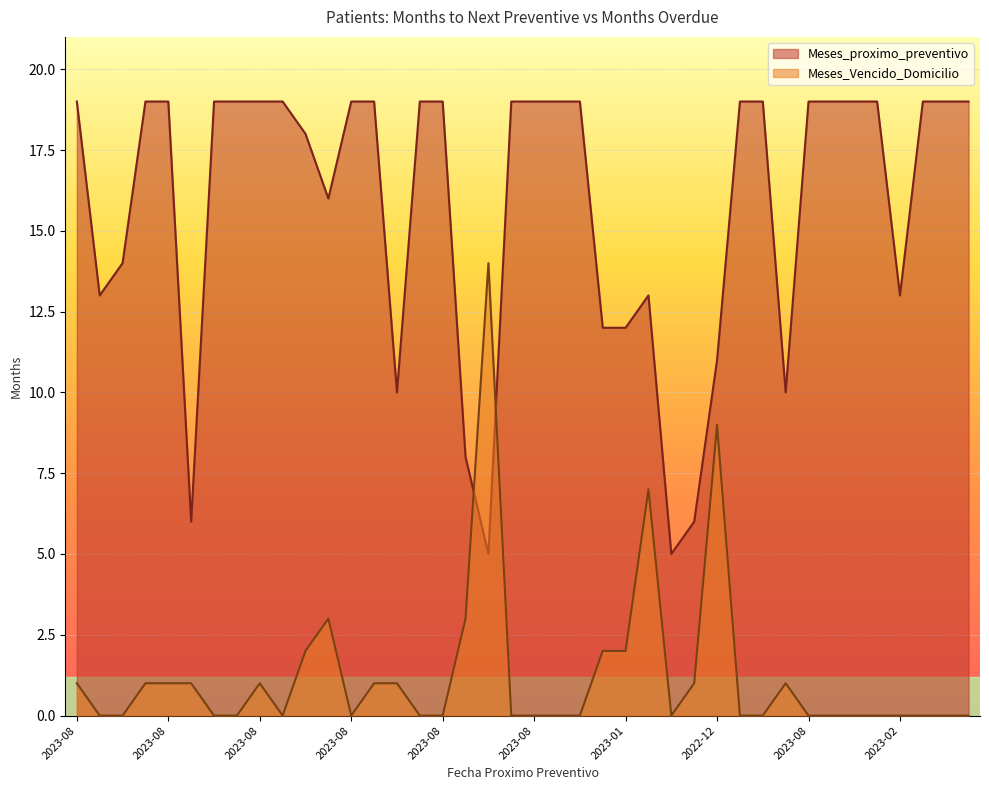

How many lines are shown in the chart?

2